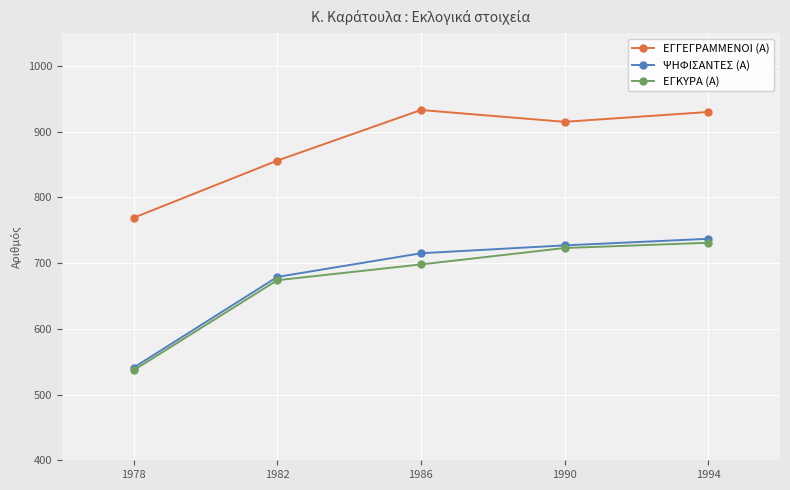

How many interior local valleys does the ΕΓΓΕΓΡΑΜΜΕΝΟΙ (Α) series have?

1